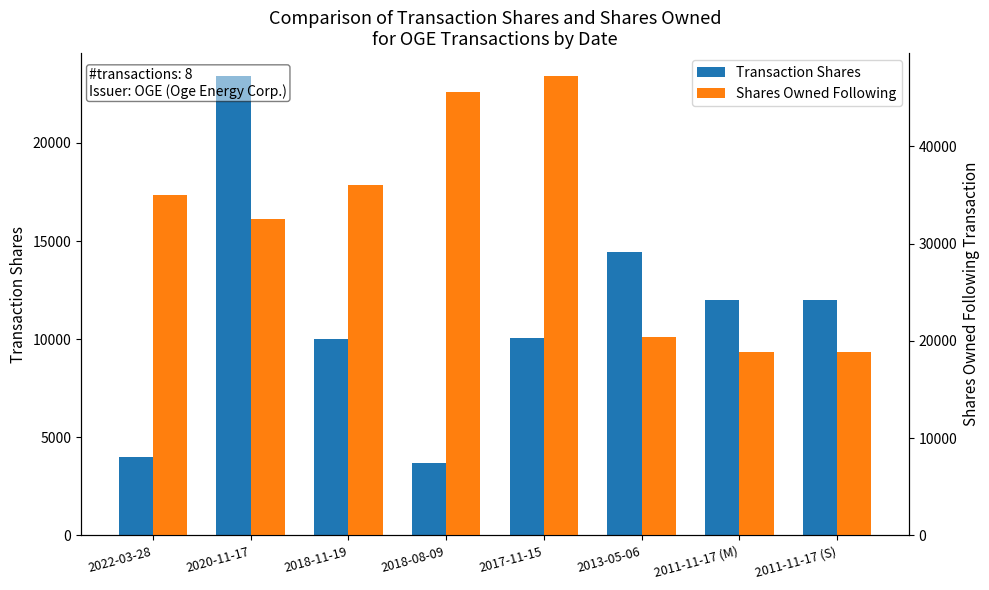

What is the sum of the Shares Owned Following values at 2022-03-28 and 2018-11-19?

71049